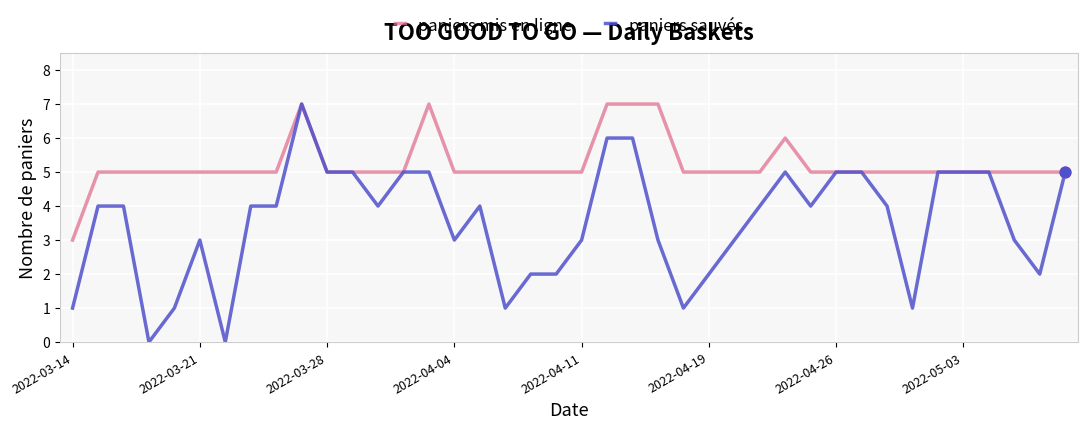

Which series has the largest total across all categories?

paniers mis en ligne